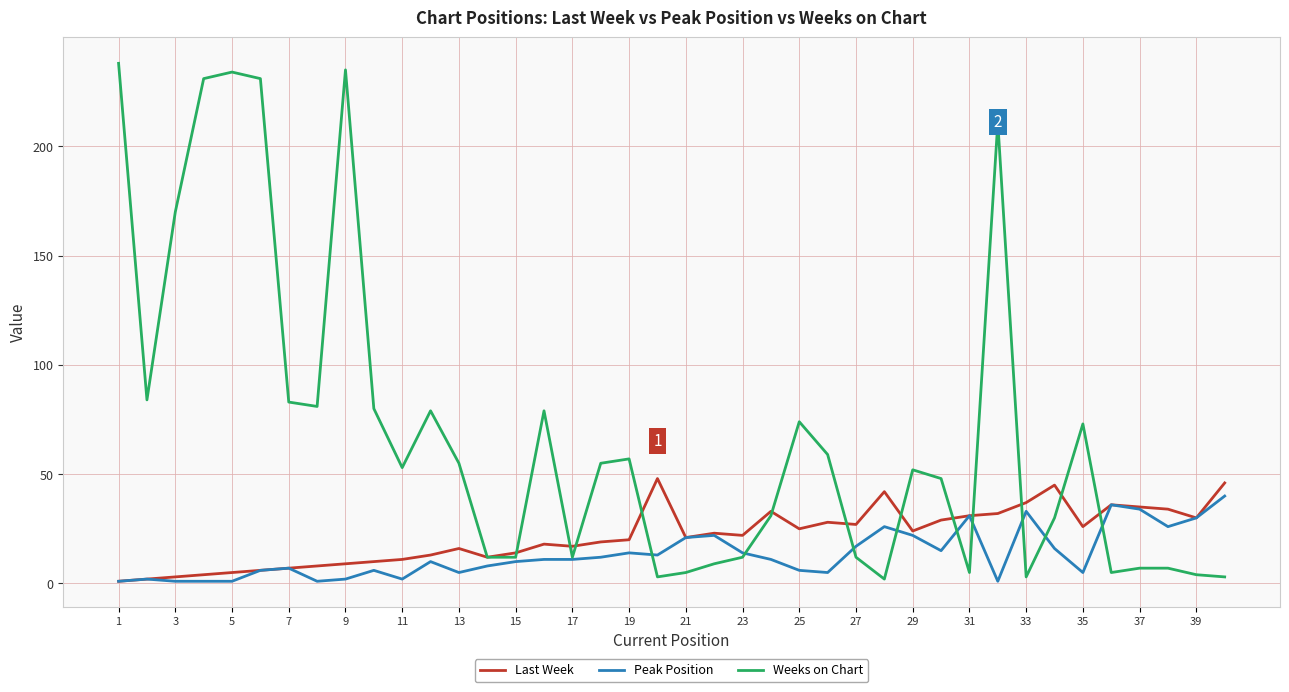

What is the highest value of the Peak Position series?

40